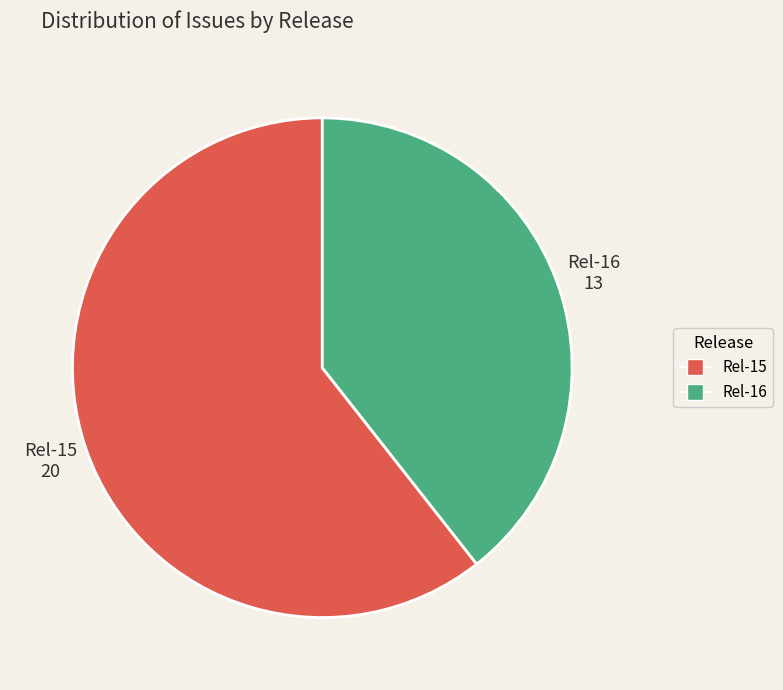

Do Rel-15 and Rel-16 together represent more than half of the pie?

Yes